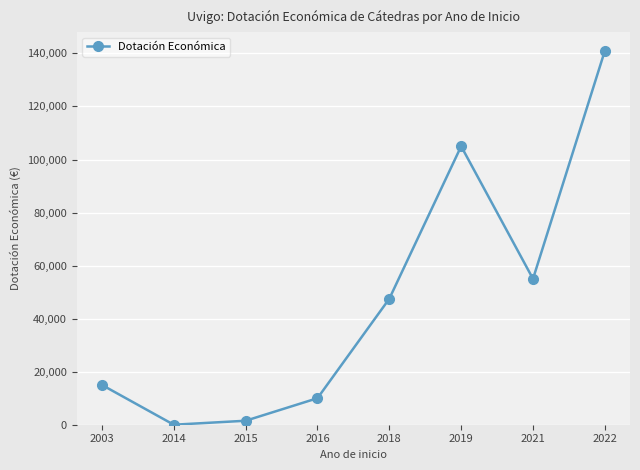

The value at 2022 is 141000. True or false?

True